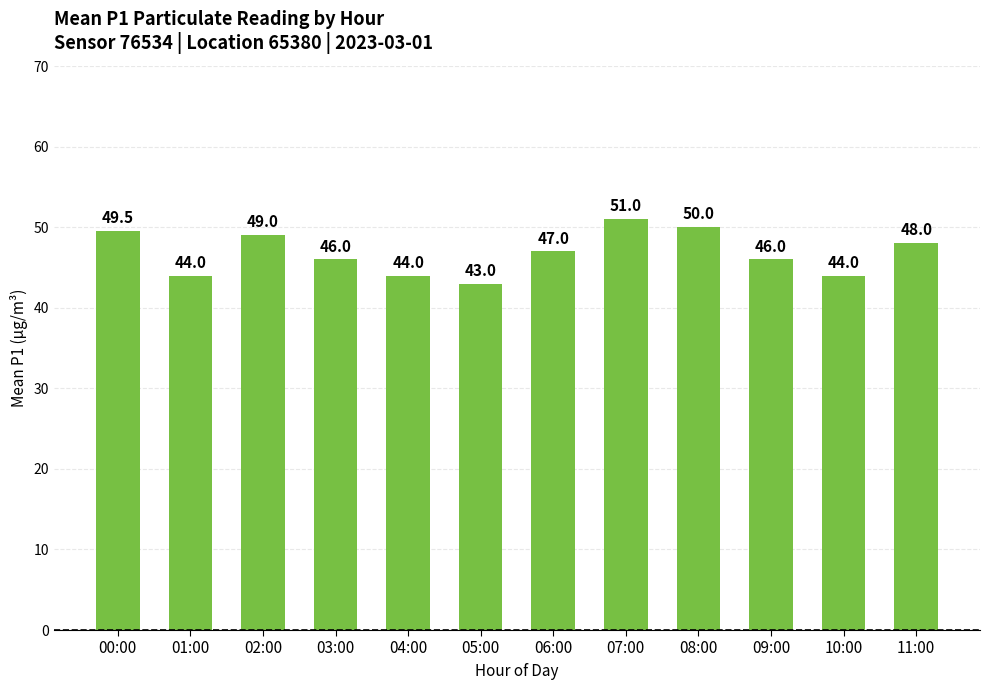

Reading left to right, extract all data points from this chart.

49.5	44.0	49.0	46.0	44.0	43.0	47.0	51.0	50.0	46.0	44.0	48.0